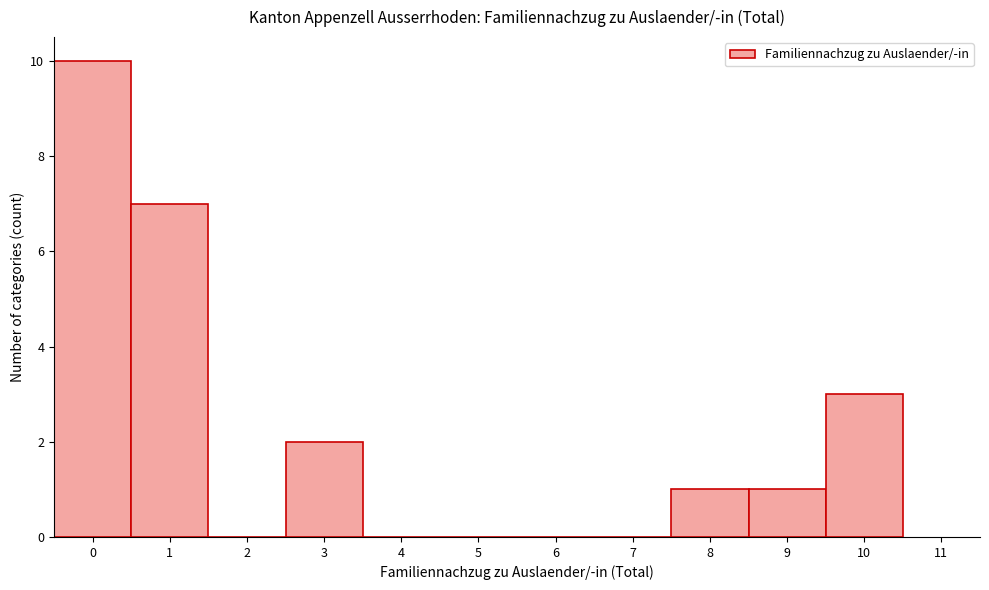

How tall is the bar that spans -0.5 to 0.5 on the x-axis? The values are not printed on the chart, so give them approximately, as read against the axis.

10